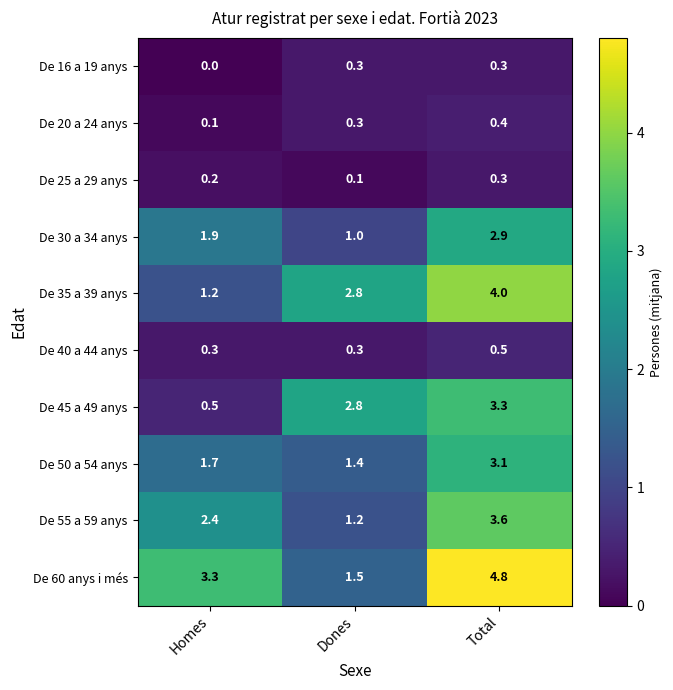

The value of De 50 a 54 anys at Dones is 0.6. True or false?

False